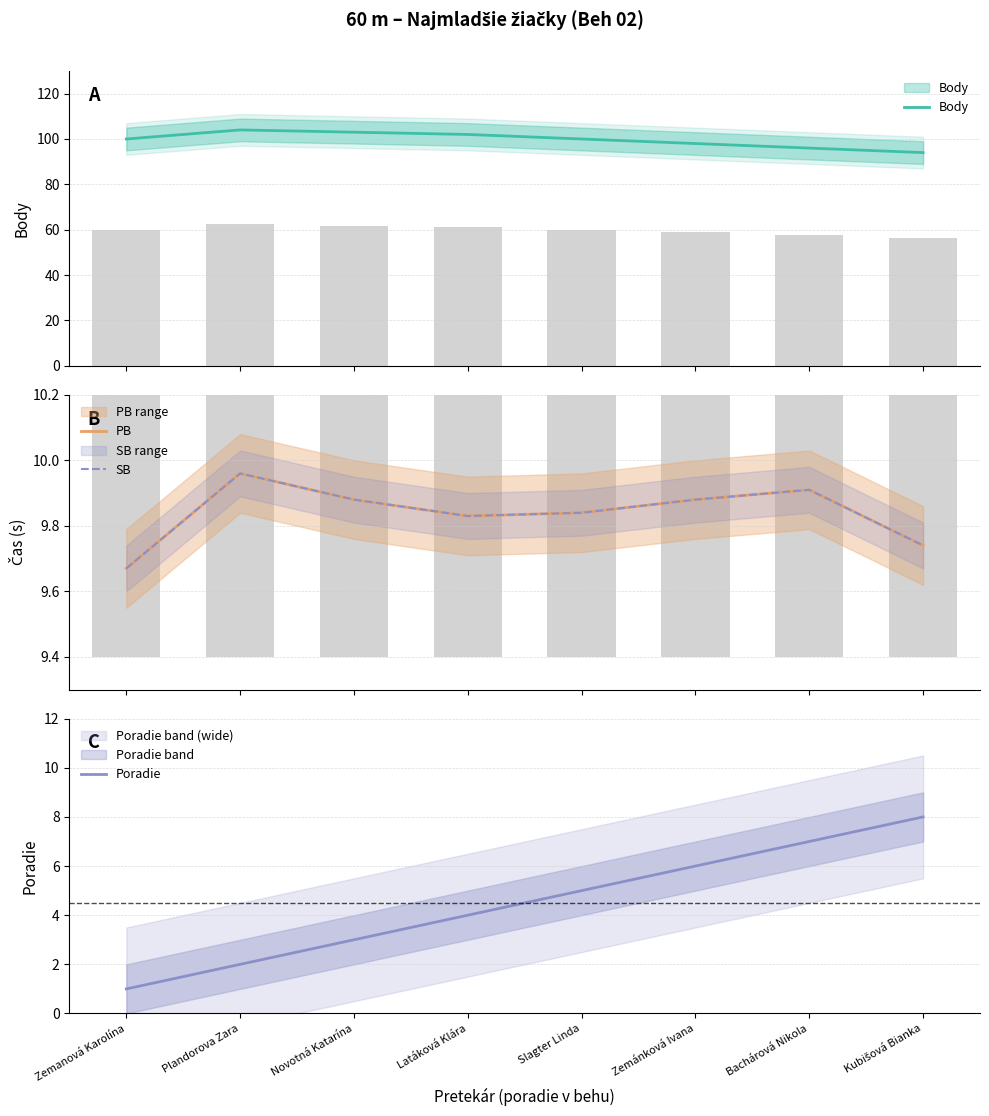

The value of Poradie at Zemanová Karolína is 1.5. True or false?

False